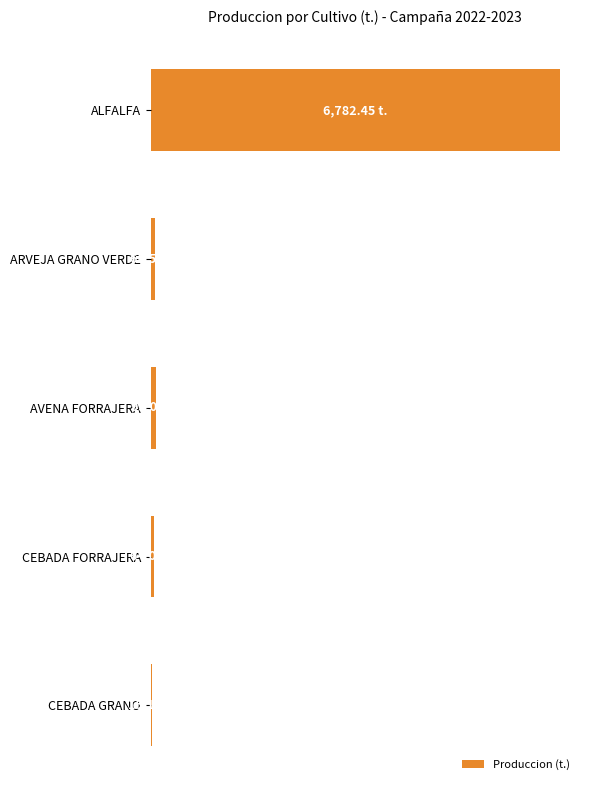

What is the difference between the maximum and minimum values?

6767.3